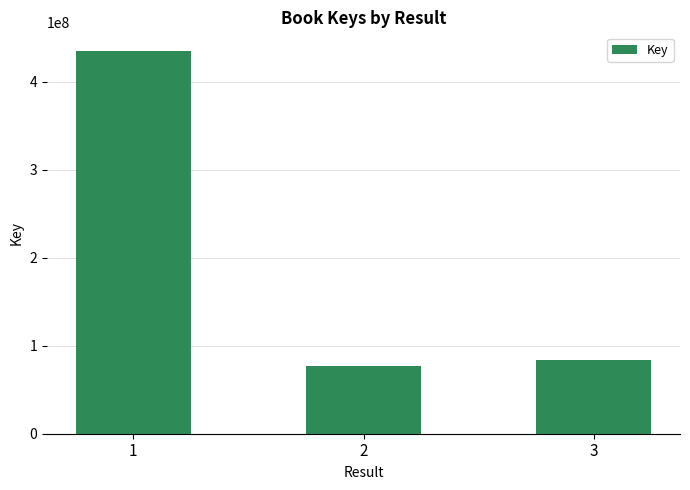

Is it true that the value at 2 is 46295181?

False